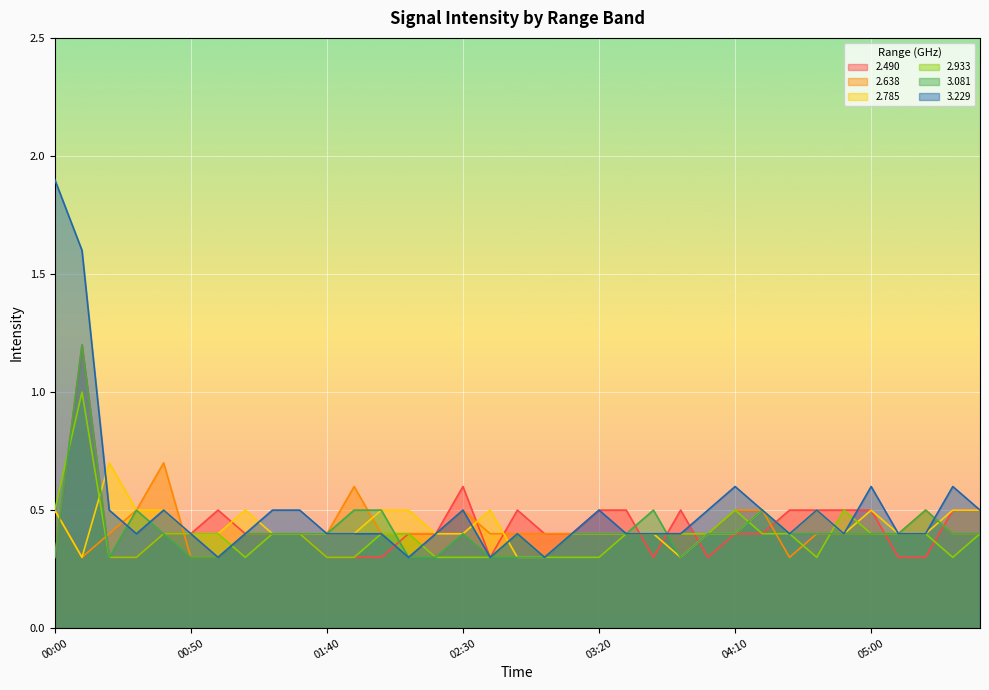

How many lines are shown in the chart?

6